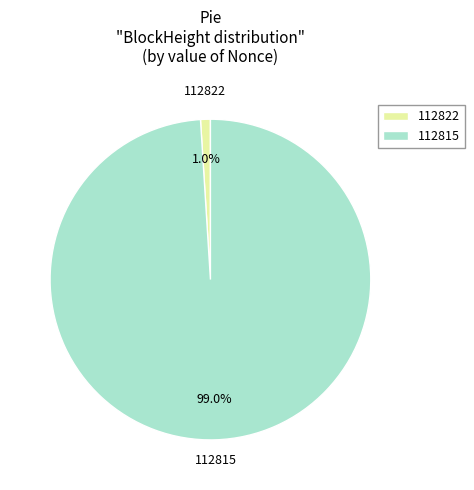

Which slice represents more than half of the pie?

112815